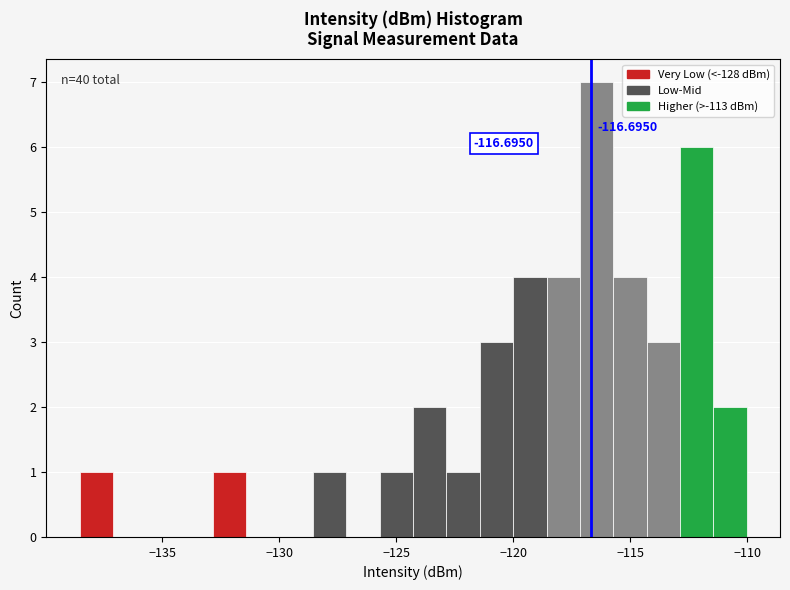

Read against the x-axis, roughly where is the centre of the tallest bar?

-116.5